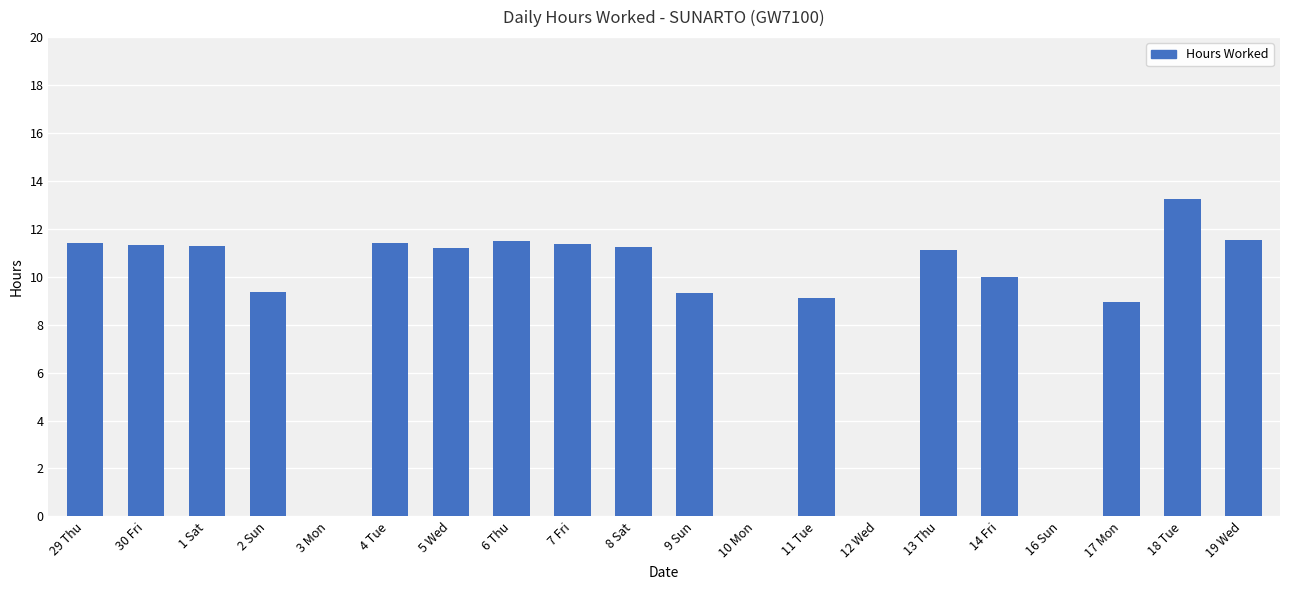

At which label does the data first exceed 11?

29 Thu